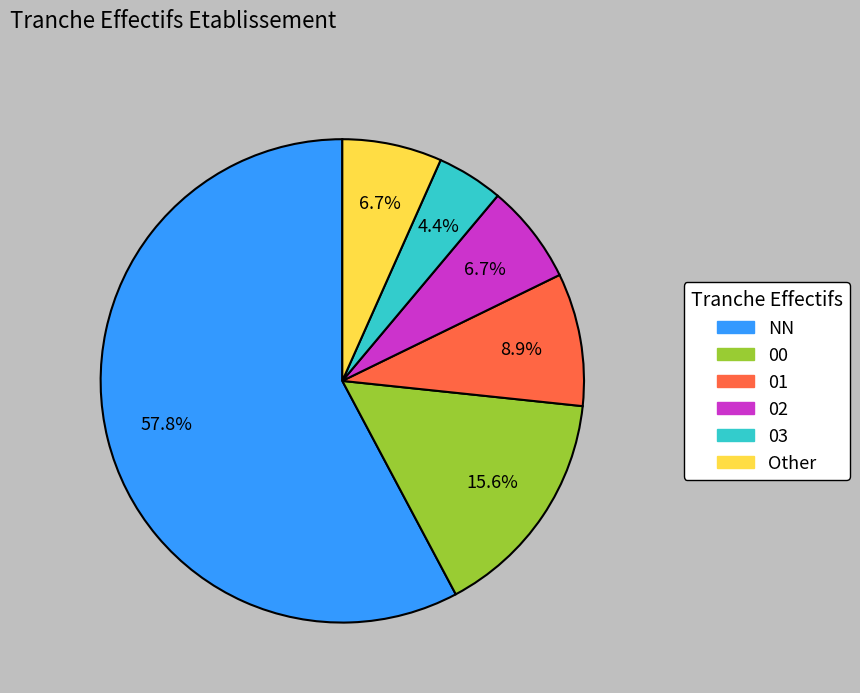

What is the ratio of the value at 02 to the value at 03?

1.5